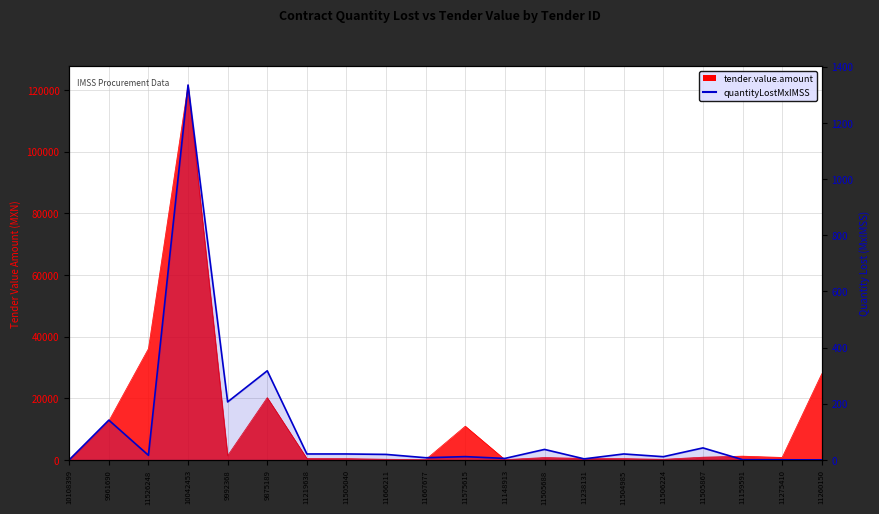

How many lines are shown in the chart?

1